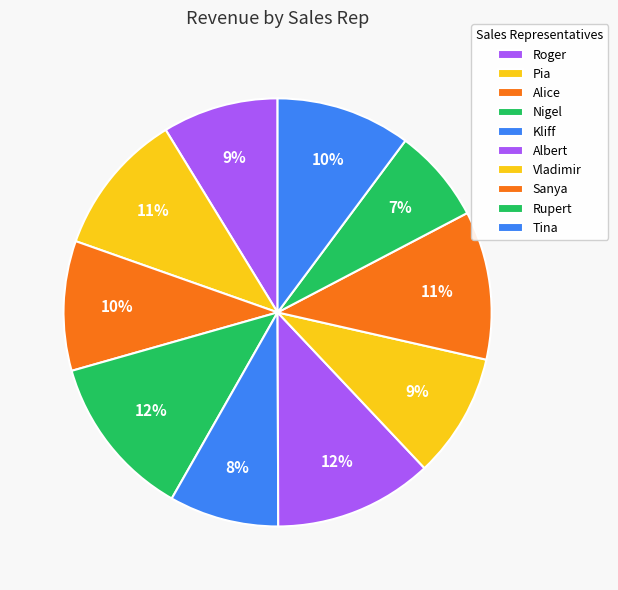

Does Rupert represent more than half of the total?

No